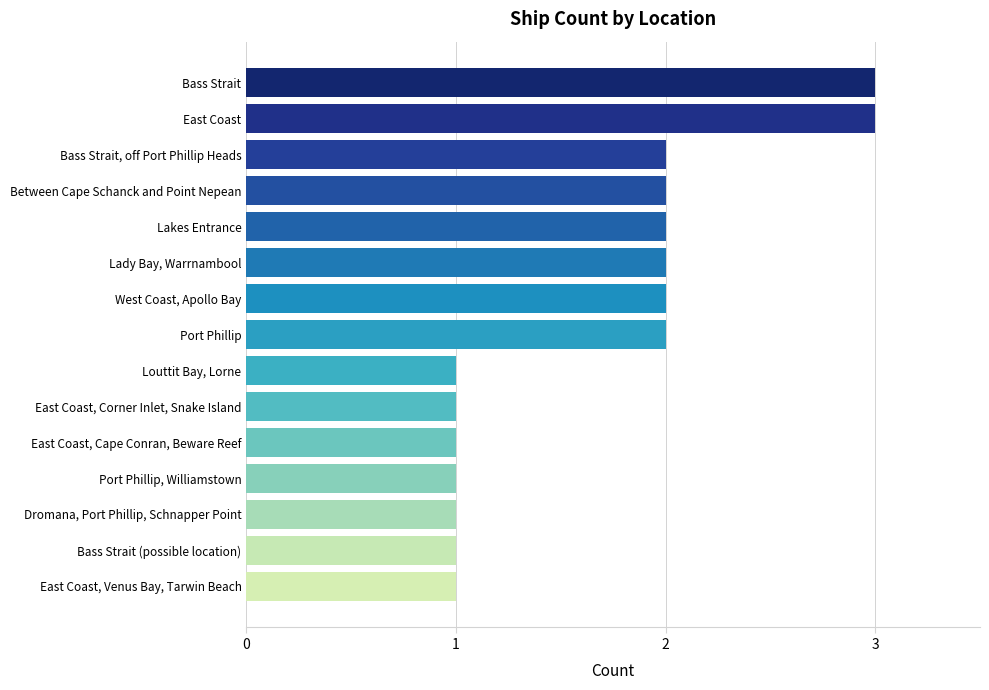

What is the ratio of the value at East Coast, Venus Bay, Tarwin Beach to the value at Bass Strait, off Port Phillip Heads?

0.5